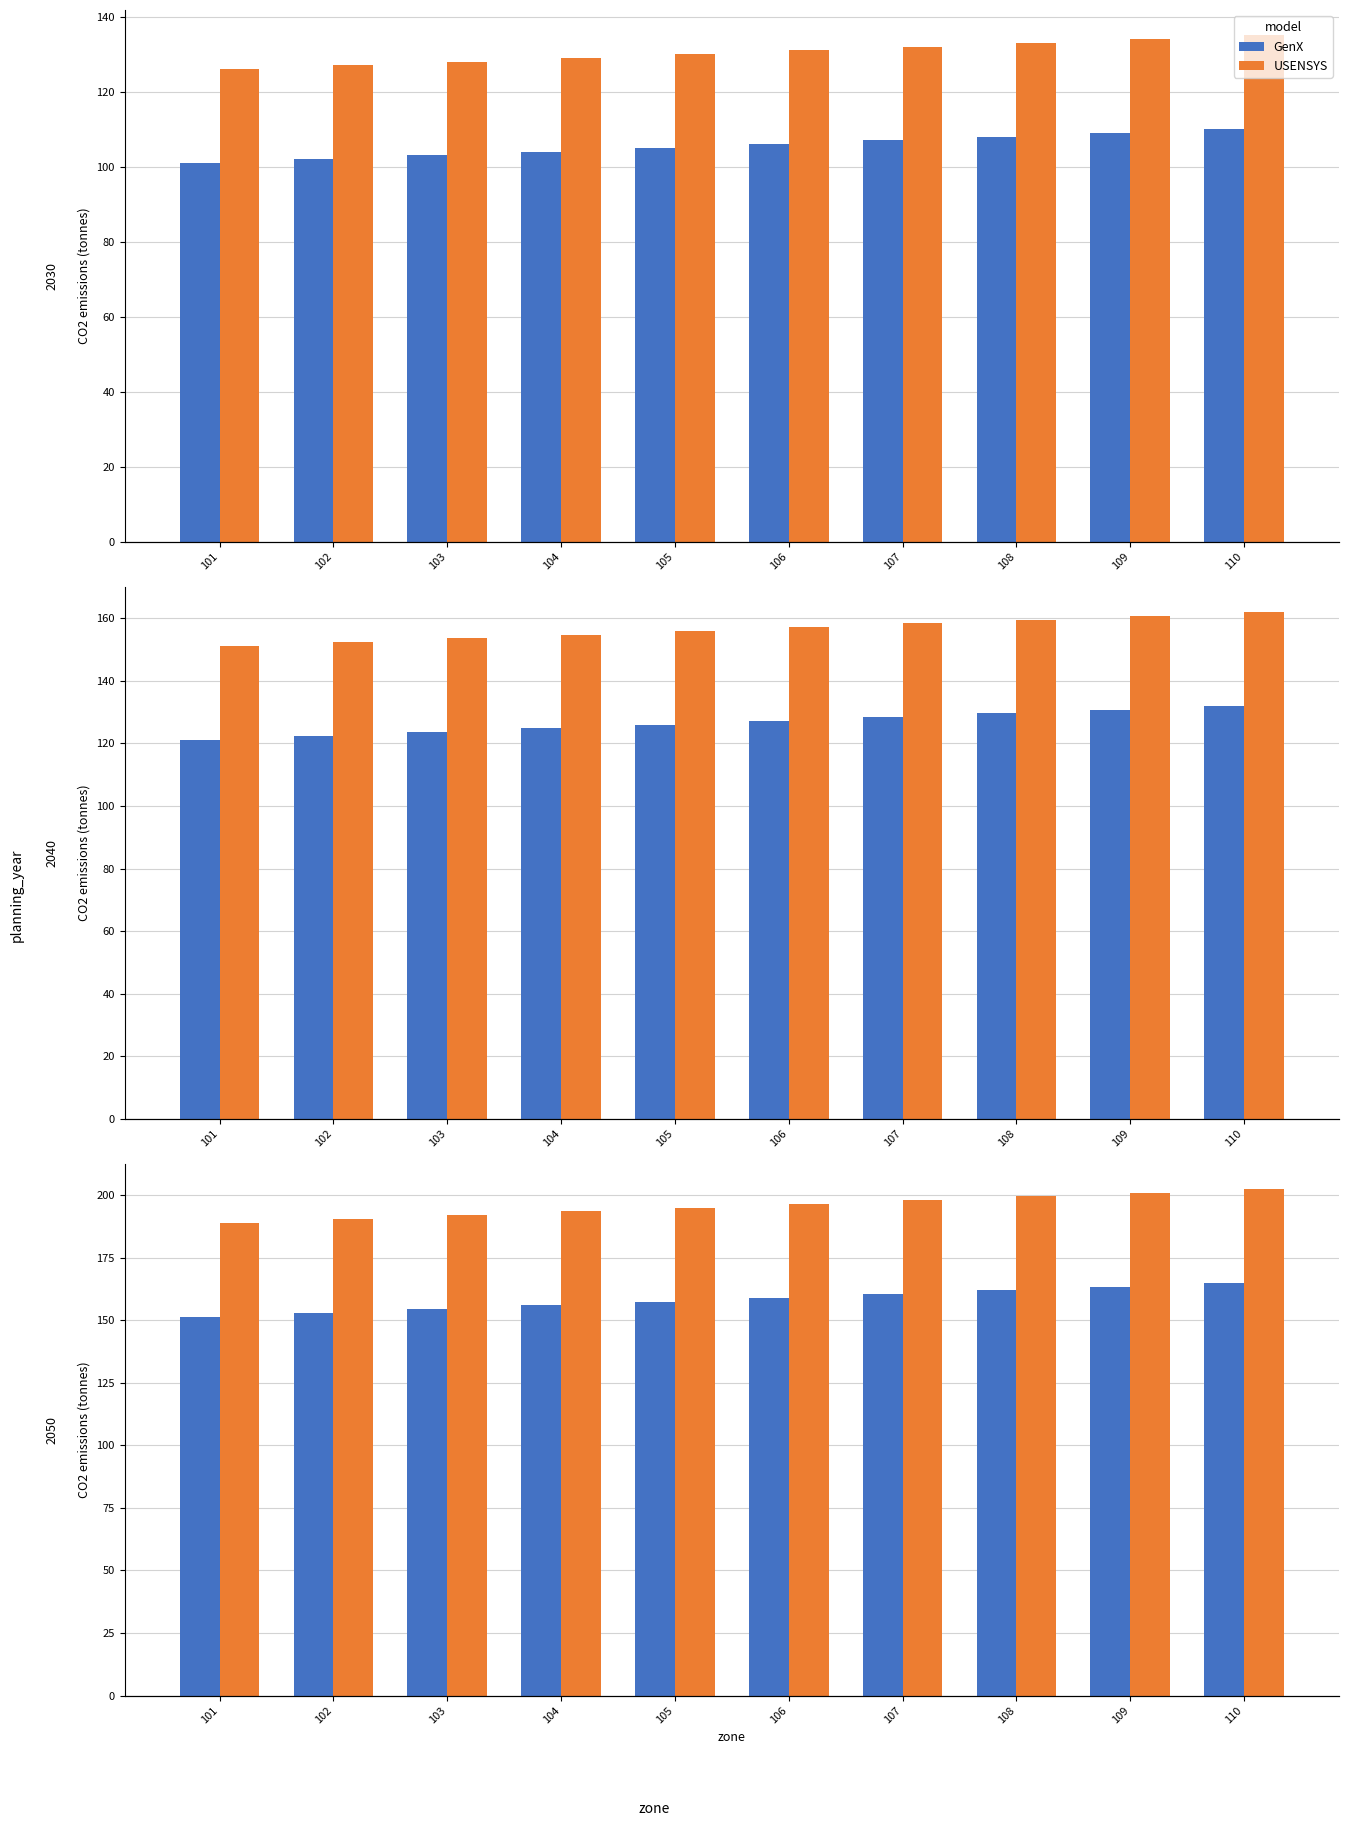

The GenX series shows 154.5 at 103. True or false?

True